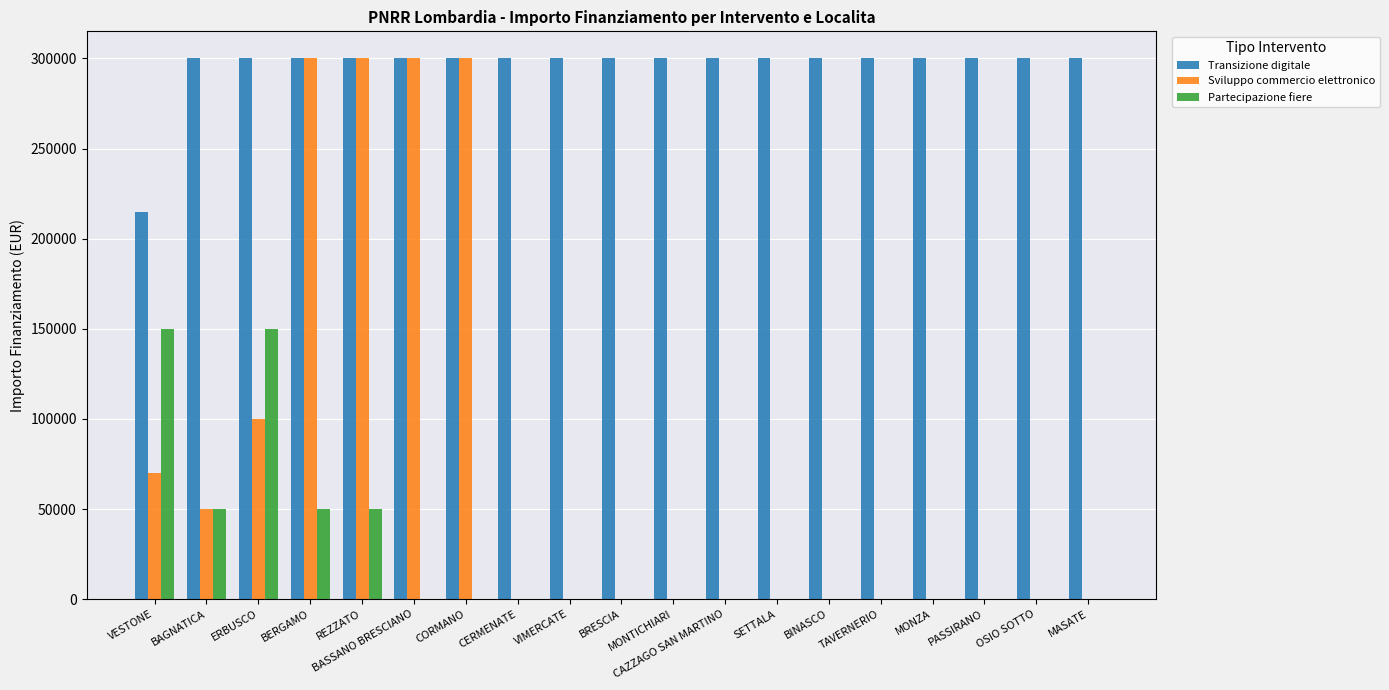

What is the sum of the Transizione digitale values at BASSANO BRESCIANO and SETTALA?

600000